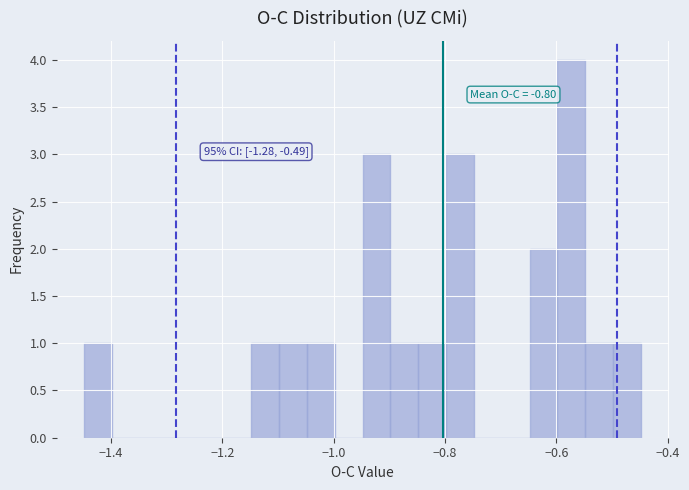

Read against the x-axis, roughly where is the centre of the tallest bar?

-0.58